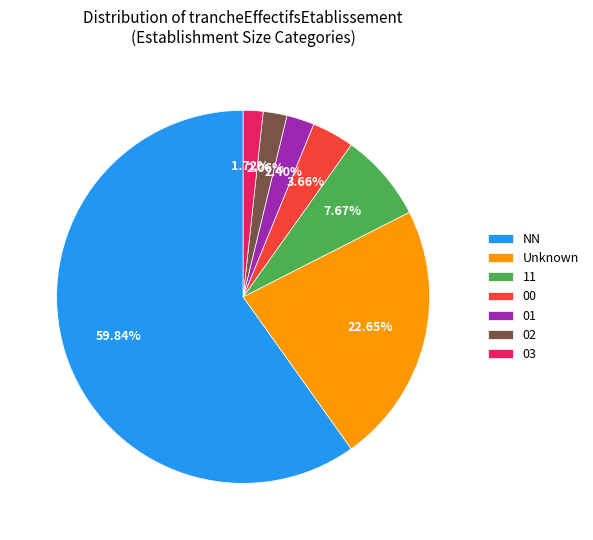

What is the ratio of the value at 11 to the value at 01?

3.2